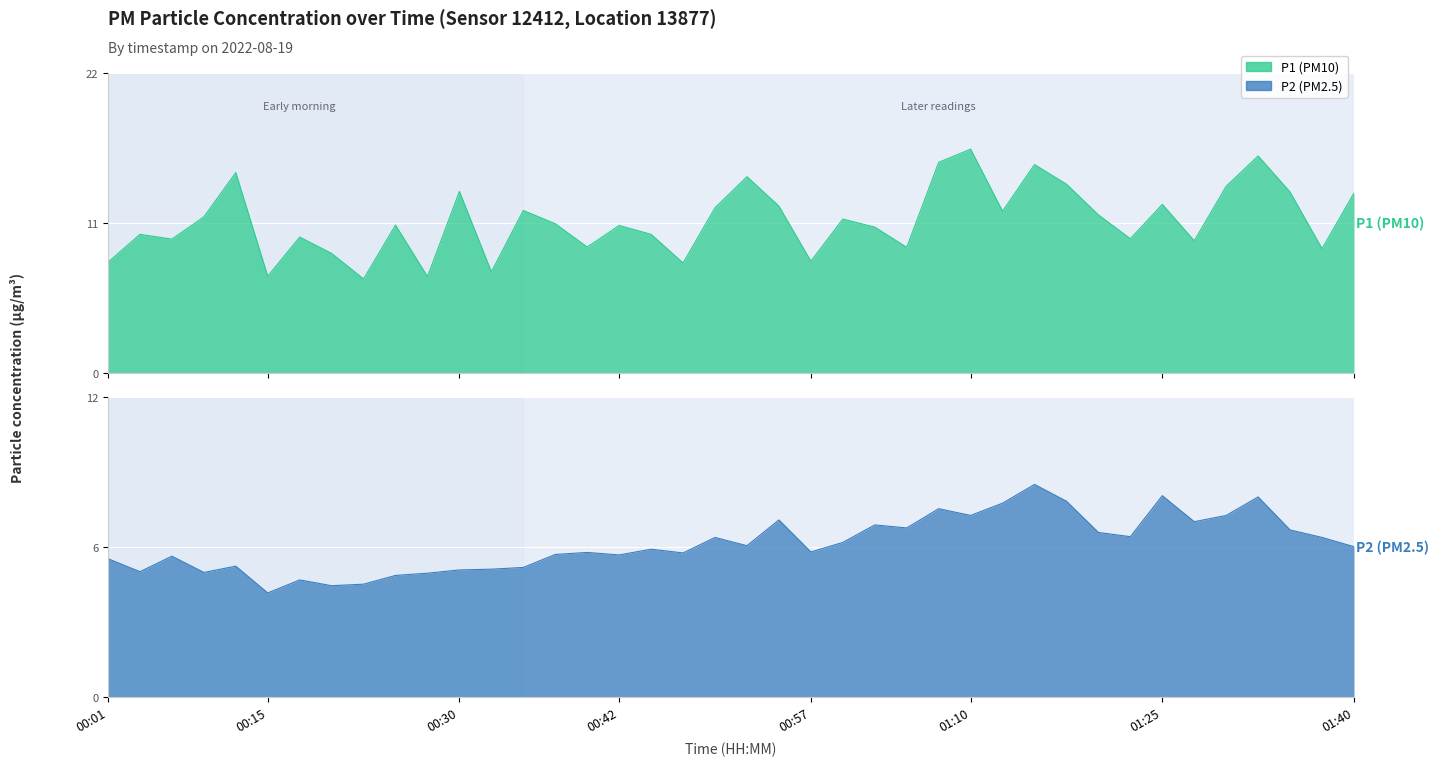

What are all the series names shown in the legend?

P1, P2